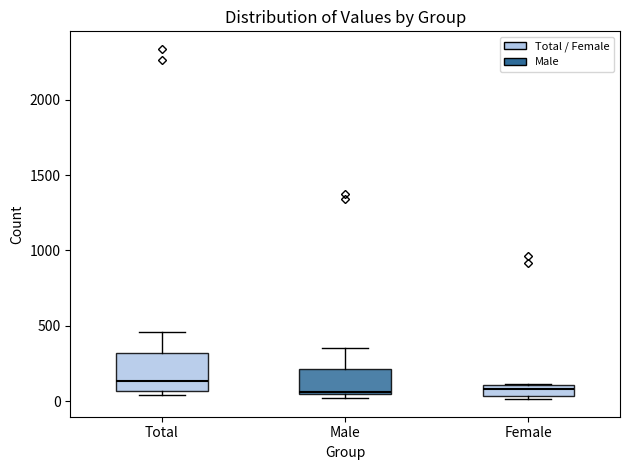

Where is the lower edge of the box for Male on the y-axis? The values are not printed on the chart, so give them approximately, as read against the axis.

50